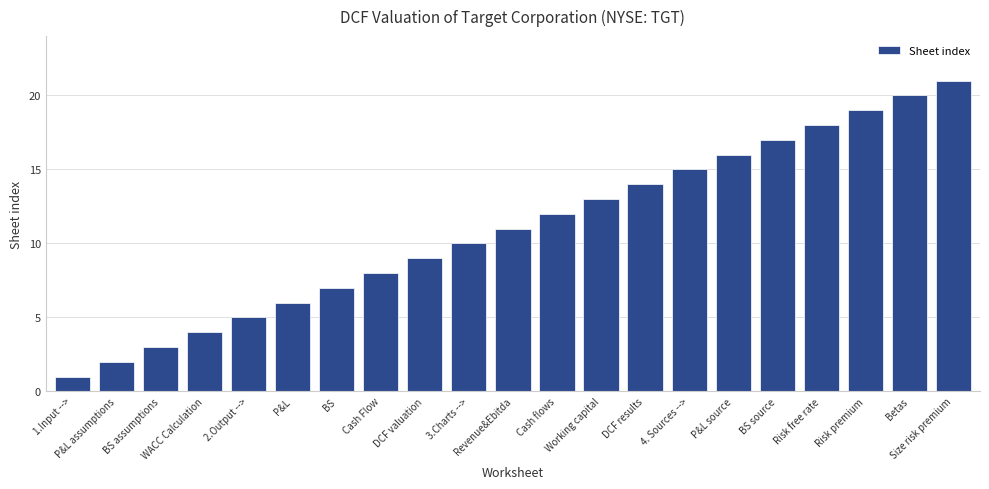

What is the maximum value shown in the chart?

21